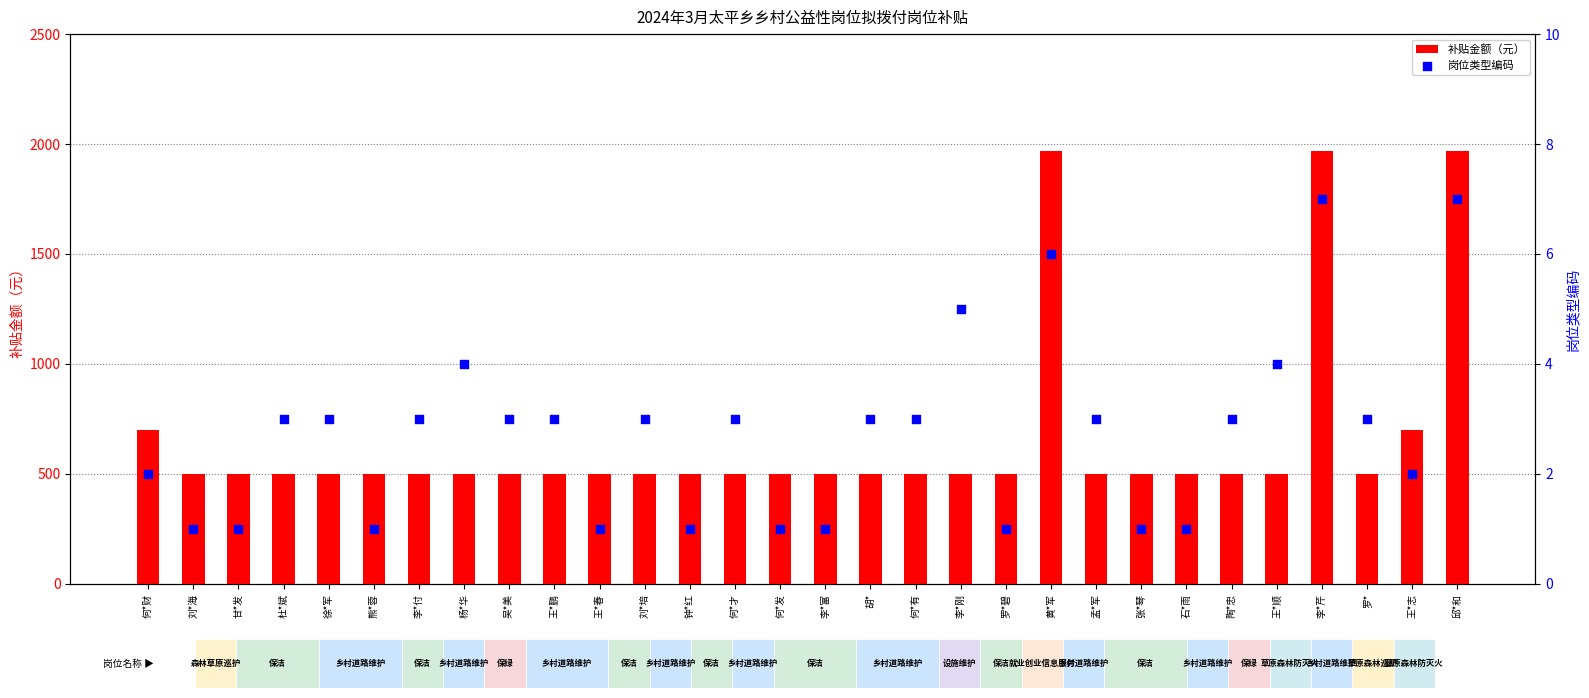

Which series has the largest total across all categories?

补贴金额（元）